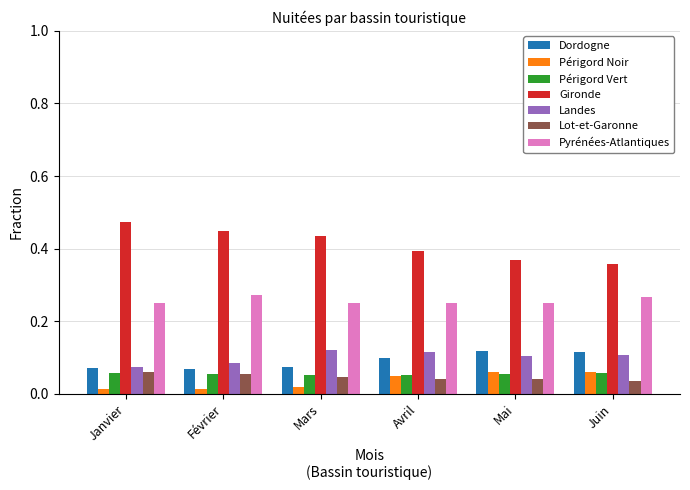

What is the label of the 2nd bar from the right?

Mai